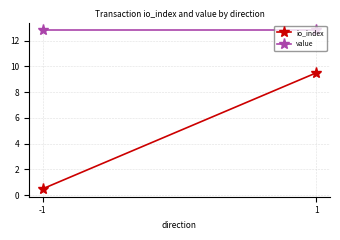

Which series changed the most between -1 and 1?

io_index